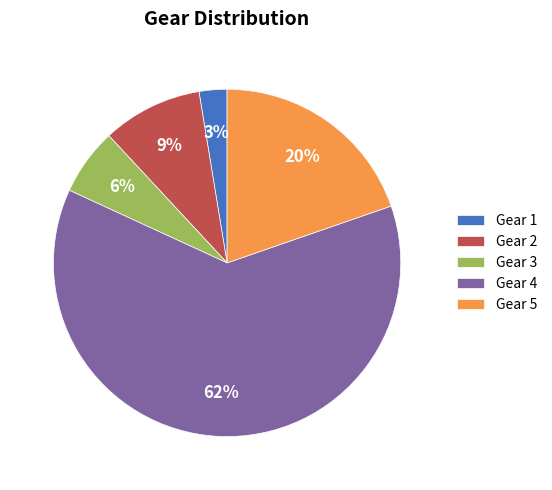

To the nearest percent, what percentage of the pie is Gear 3?

6%